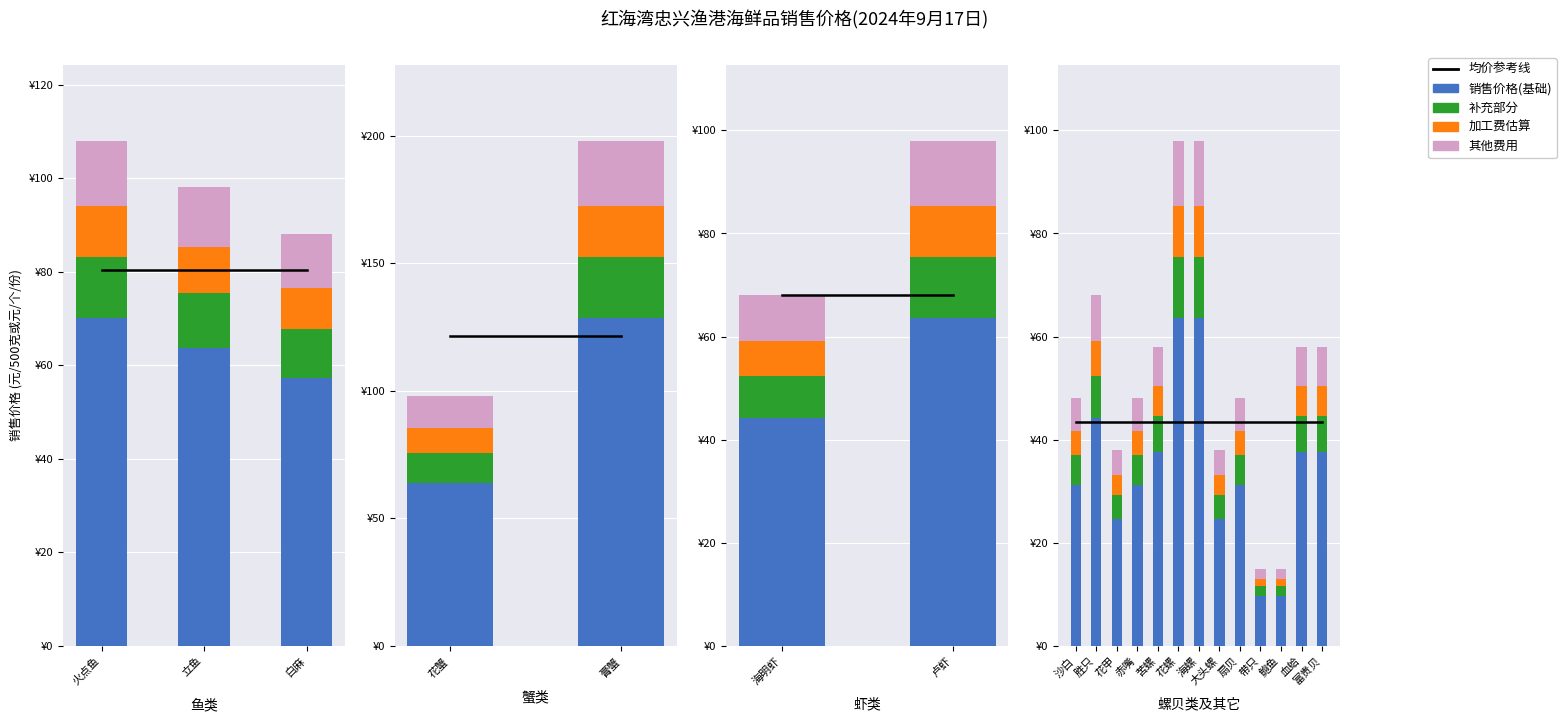

What is the average value of the 补充部分 series?

6.4